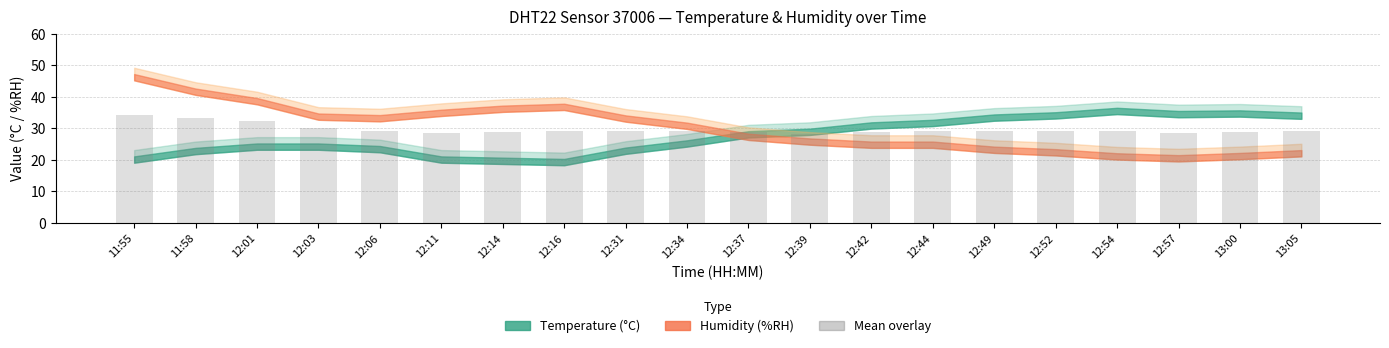

Is it true that the value at 12:11 is 8.3?

False